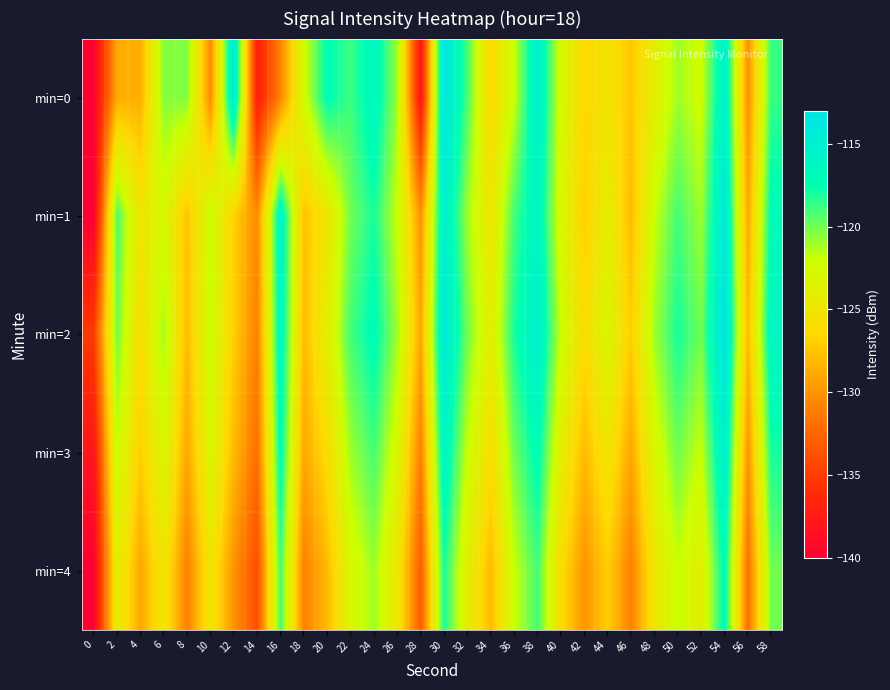

At which category is the sum across all series the highest?

54